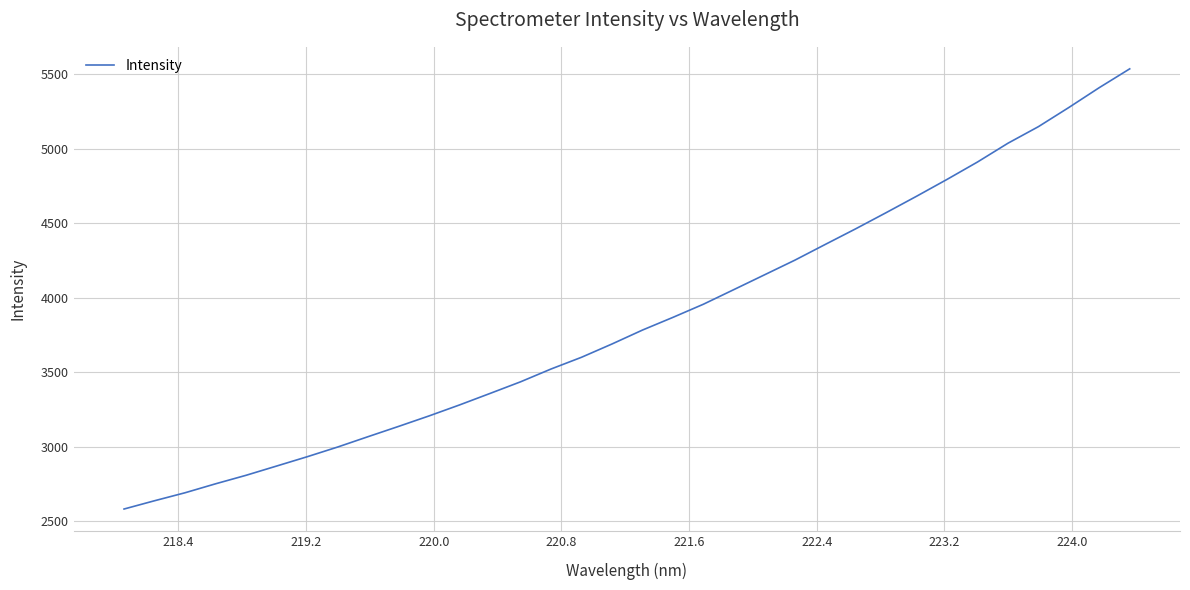

What is the difference between the maximum and minimum values?

2956.6